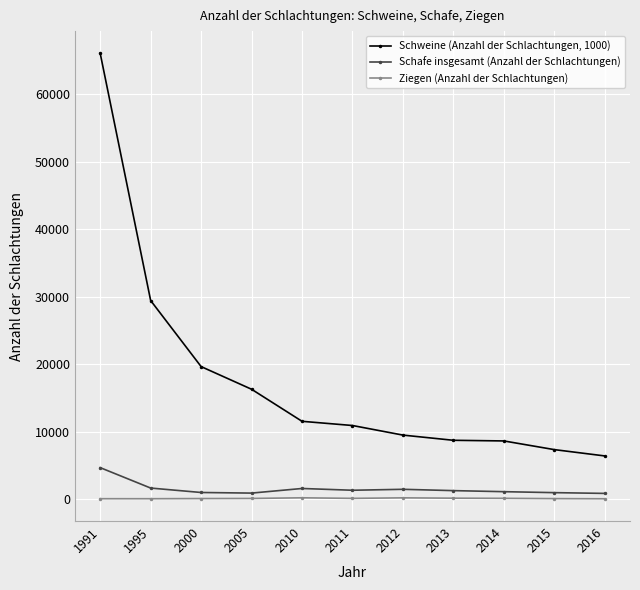

At how many categories does at least one series exceed 65535?

1